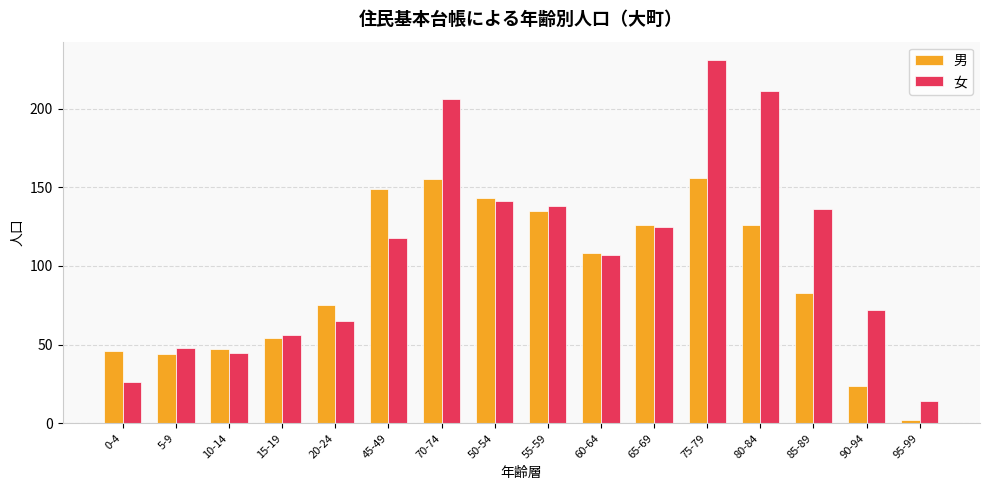

Reading left to right, transcribe all the data shown in this chart.

男: 46	44	47	54	75	149	155	143	135	108	126	156	126	83	24	2
女: 26	48	45	56	65	118	206	141	138	107	125	231	211	136	72	14